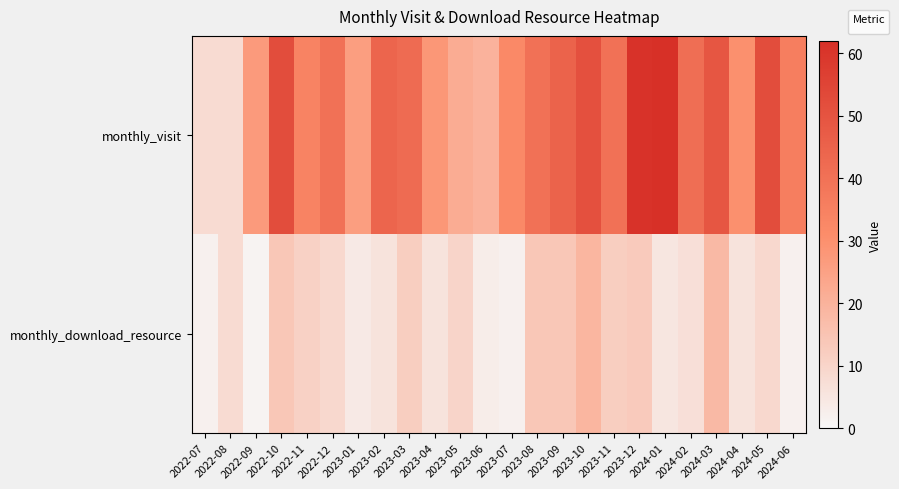

What is the spread (max minus min) of values at 2024-03?

31